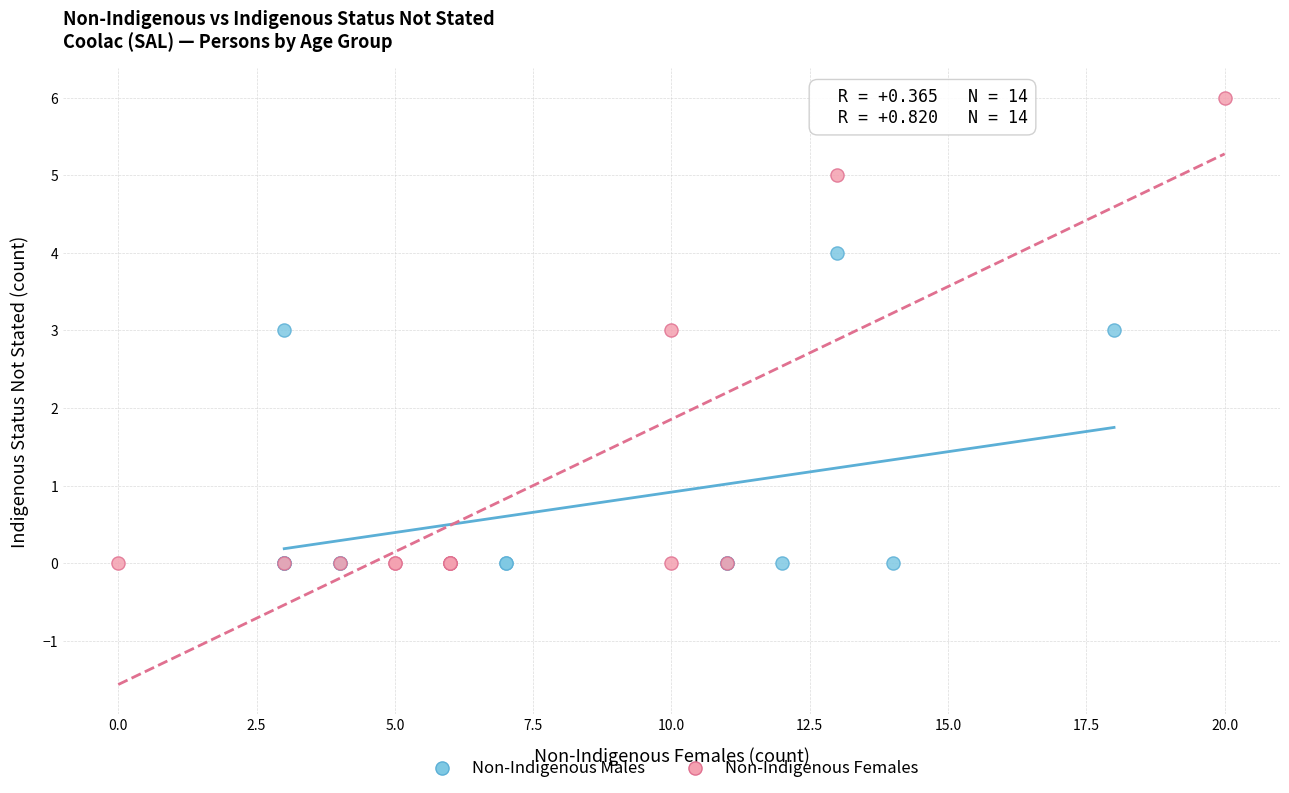

Which series reaches the maximum Y coordinate?

Non-Indigenous Females